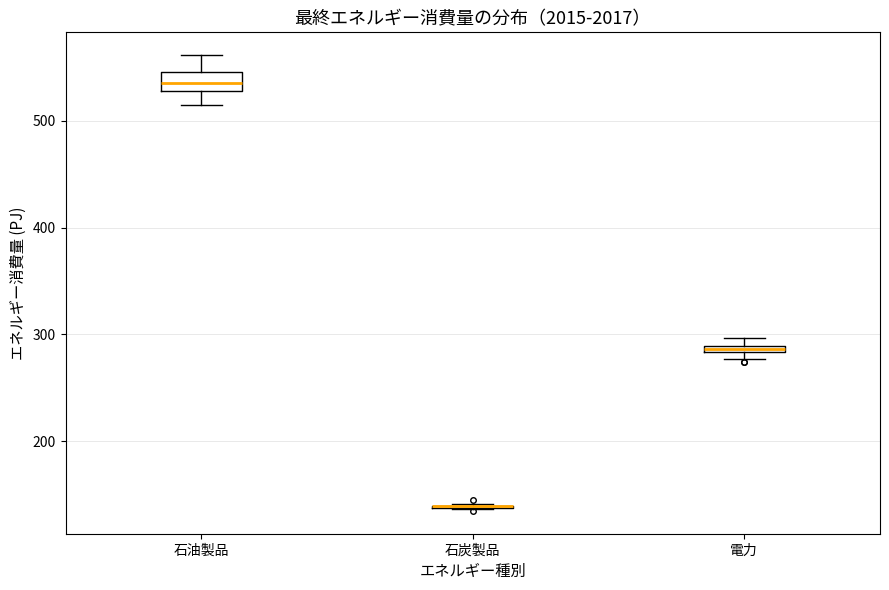

Comparing the boxes themselves (not the whiskers), which one is the tallest?

石油製品